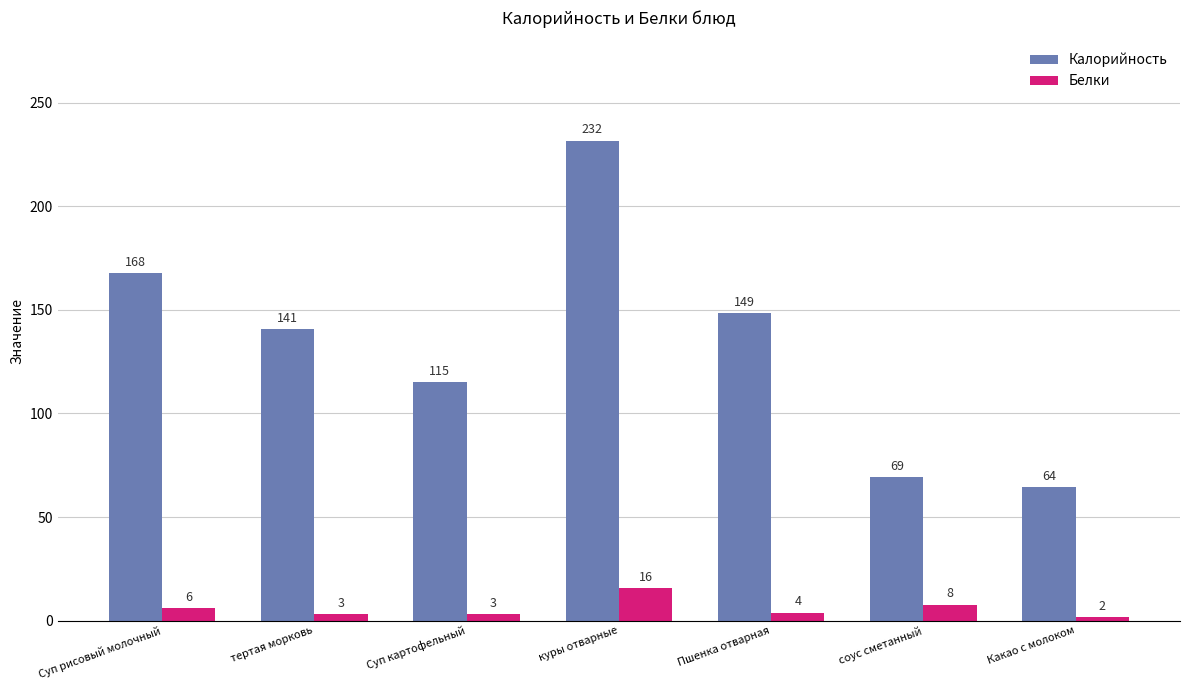

How many values in the Белки series are below 3?

1